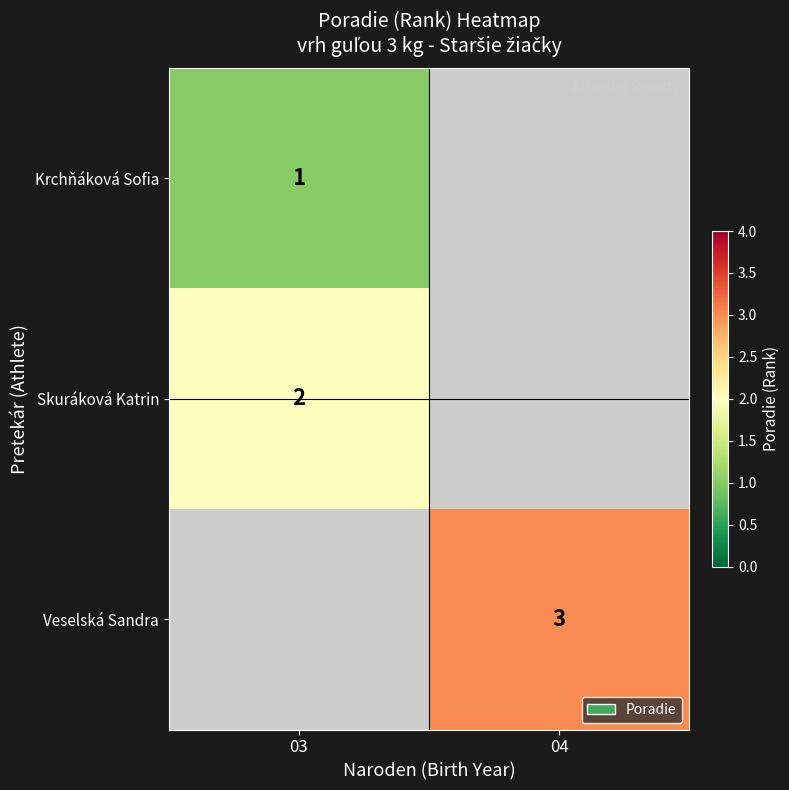

Which category has the highest value across all series?

04